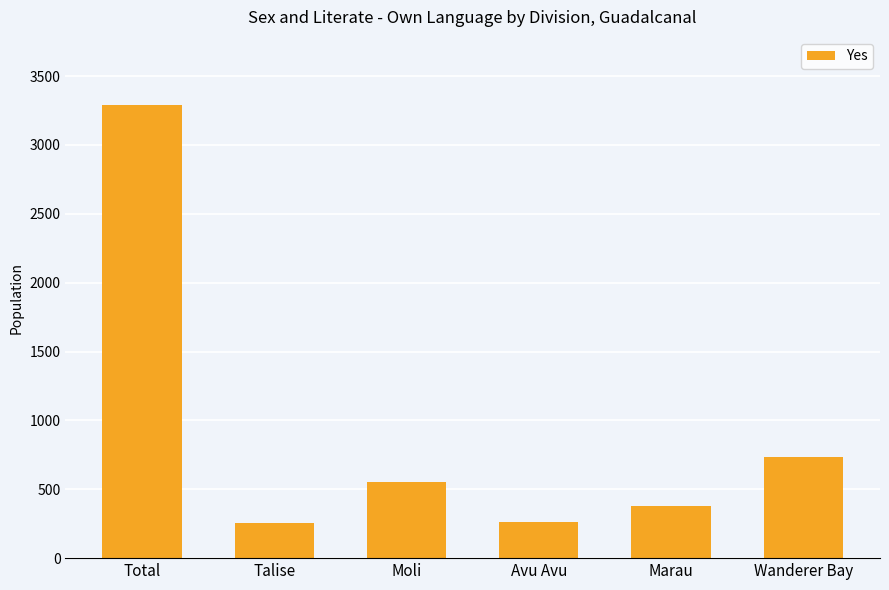

What is the minimum value shown in the chart?

252